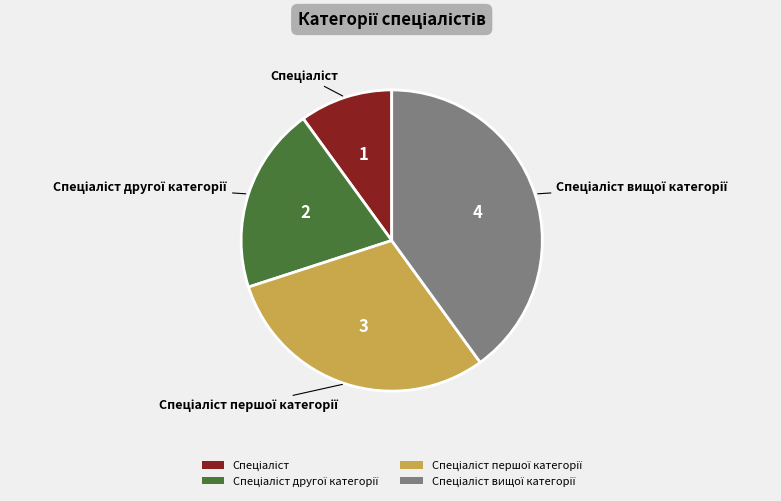

Is there any slice that represents more than half of the pie?

No